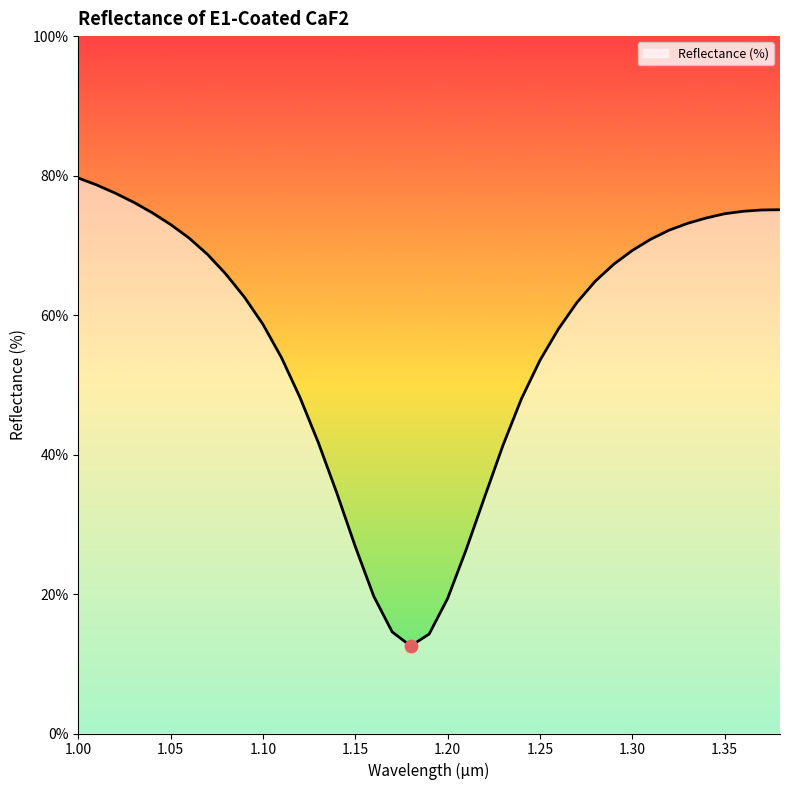

What is the maximum value shown in the chart?

79.7